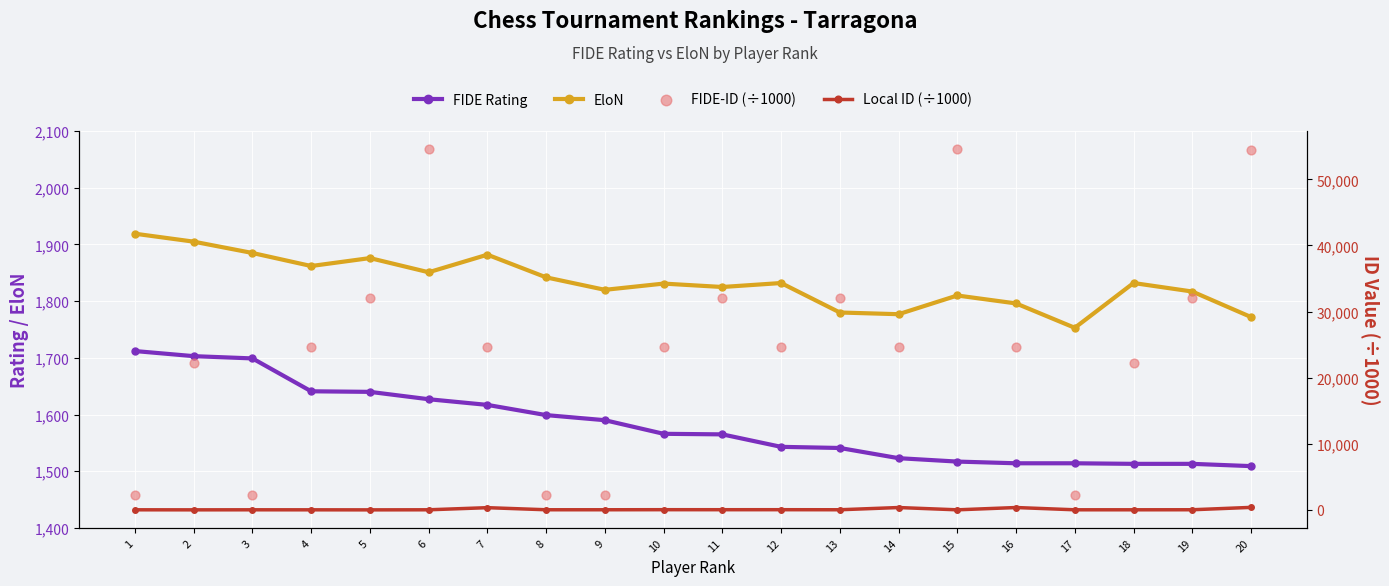

Which series has the largest Y range (max minus min)?

FIDE-ID (÷1000)